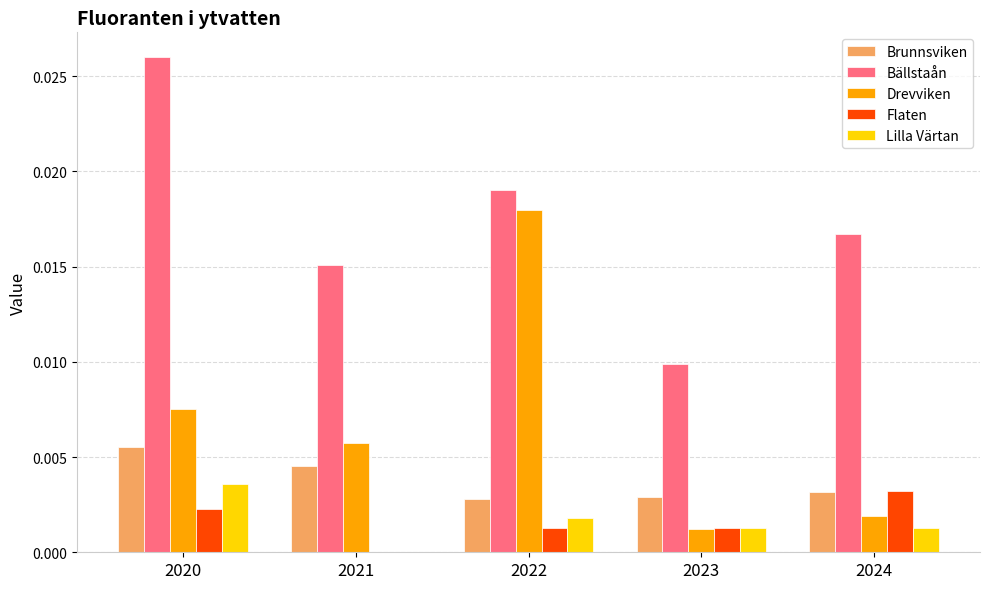

What is the sum of all Bällstaån values?

0.1